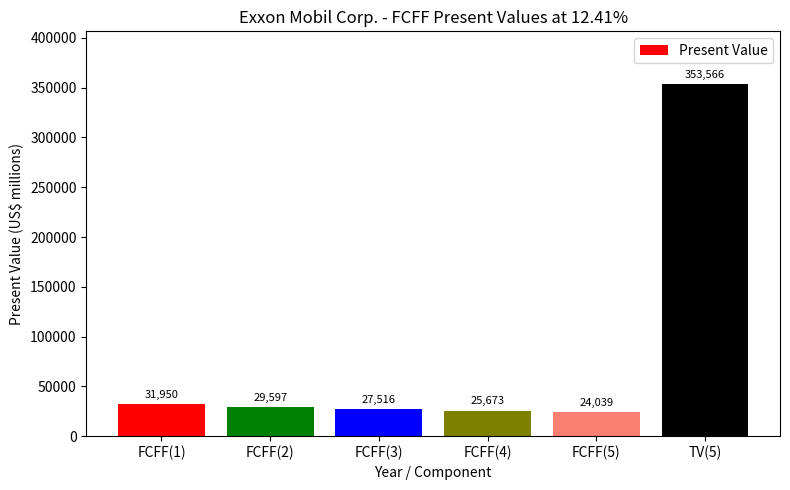

What is the value of the 2nd bar from the left?

29597